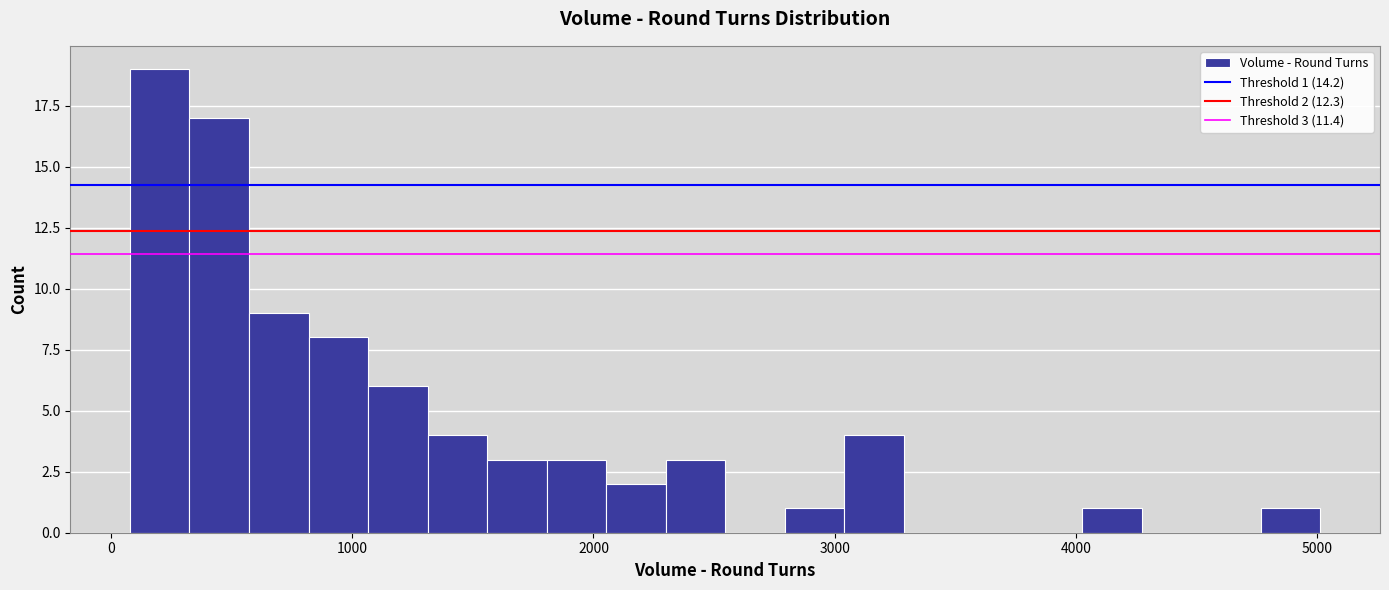

Around what value on the x-axis is the tallest bar? Give the approximate position of its centre, as read against the axis.

200